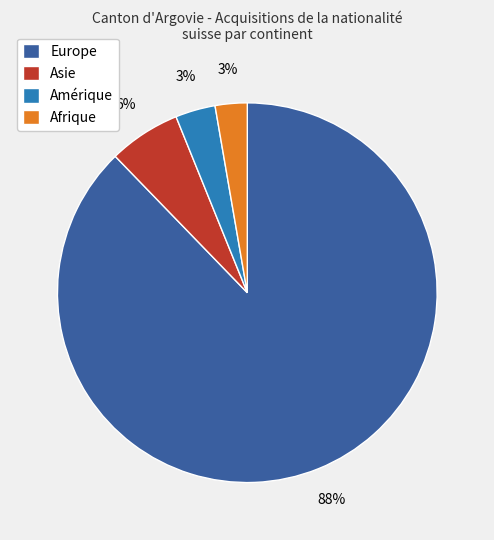

Is there any slice that represents more than half of the pie?

Yes